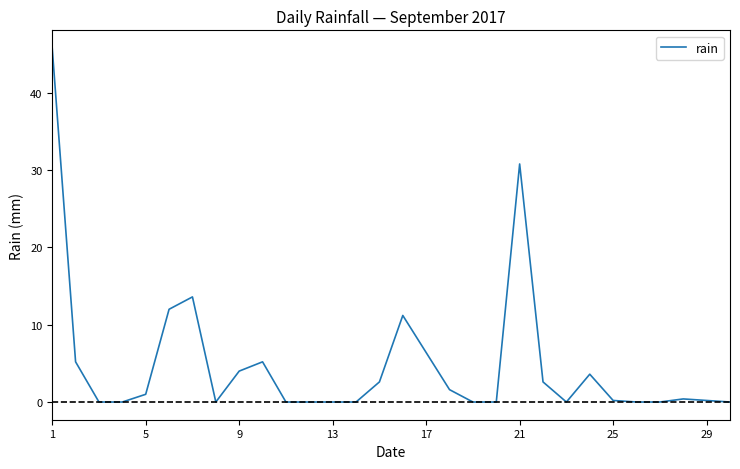

What is the maximum value shown in the chart?

45.8